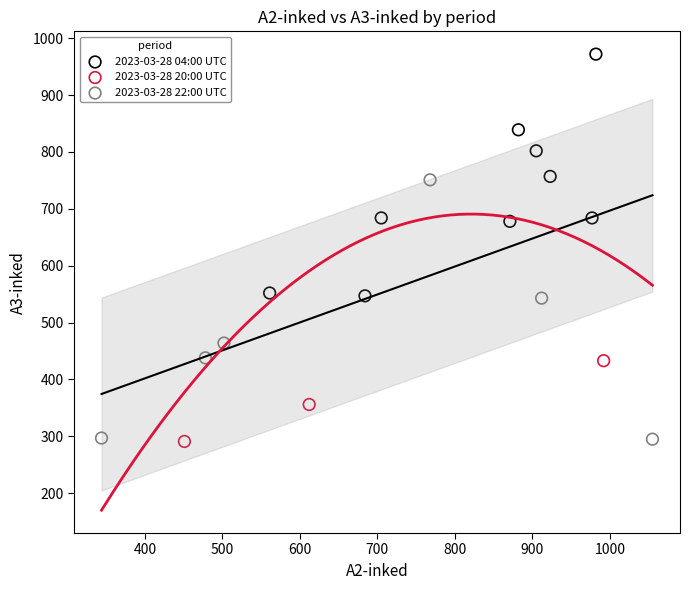

Which series has the widest spread of Y values?

2023-03-28 22:00 UTC